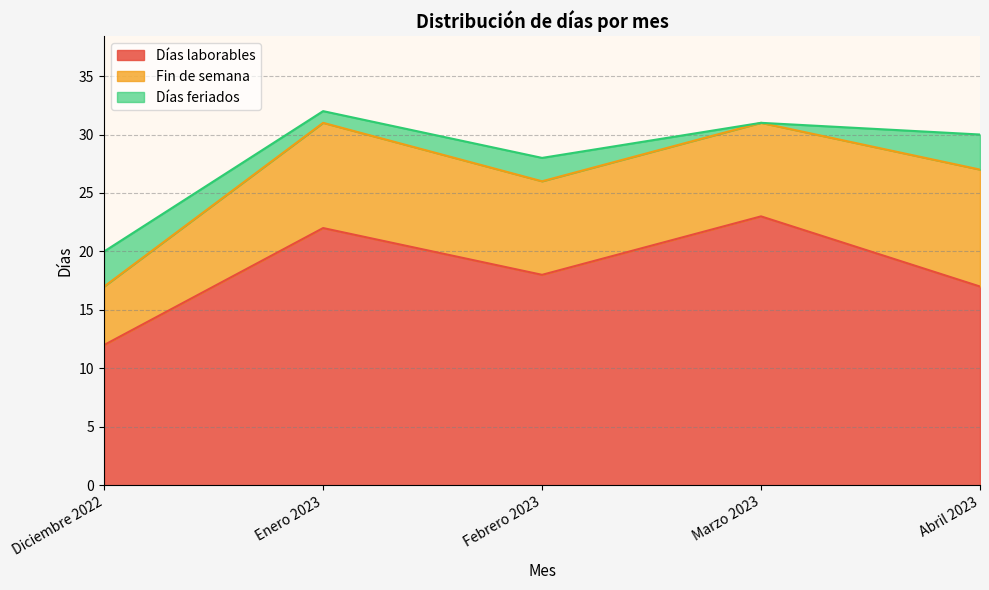

How many categories are shown in the chart?

5